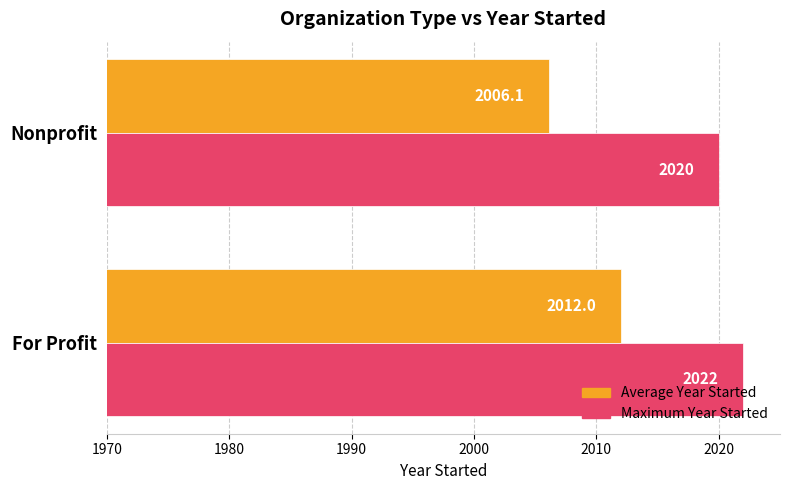

At which label is Average Year Started closest to 2009?

Nonprofit